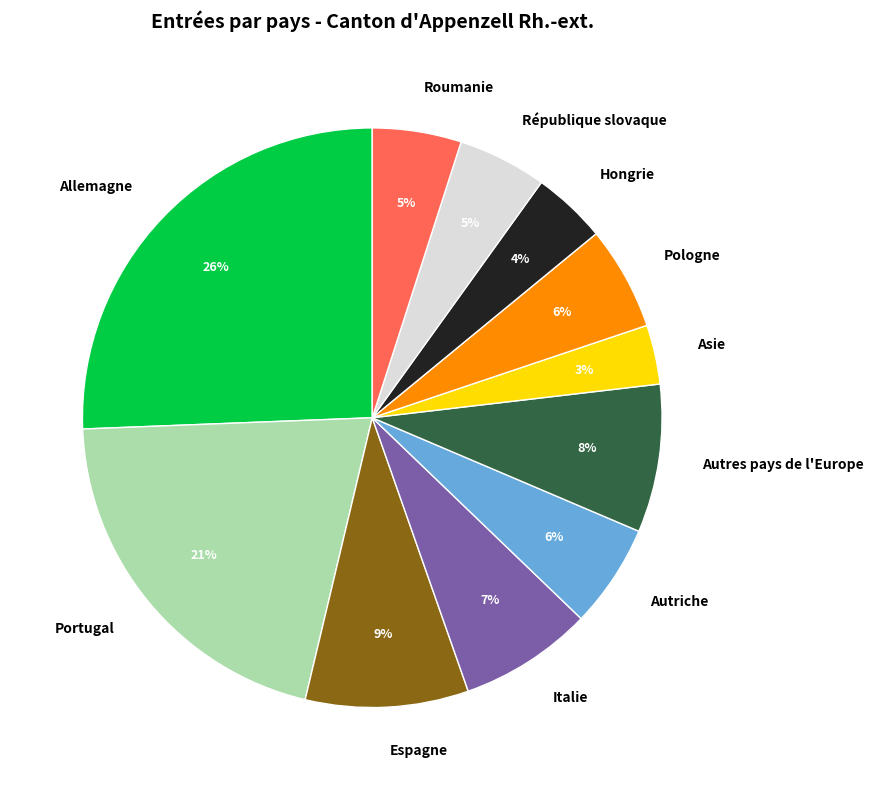

Combined, do Portugal and Autriche account for over 50%?

No